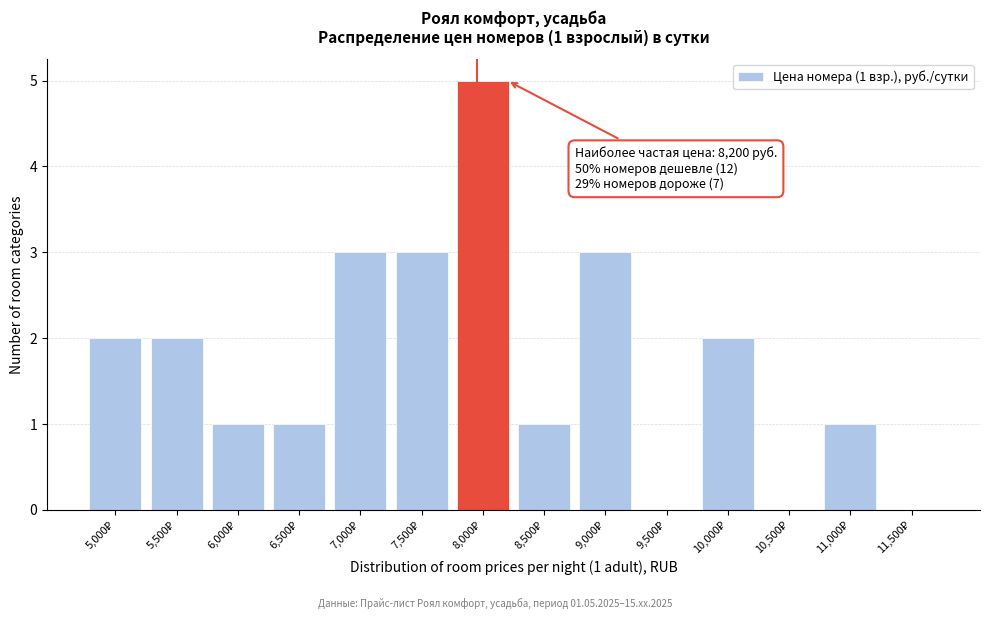

What is the sum of all values?

24